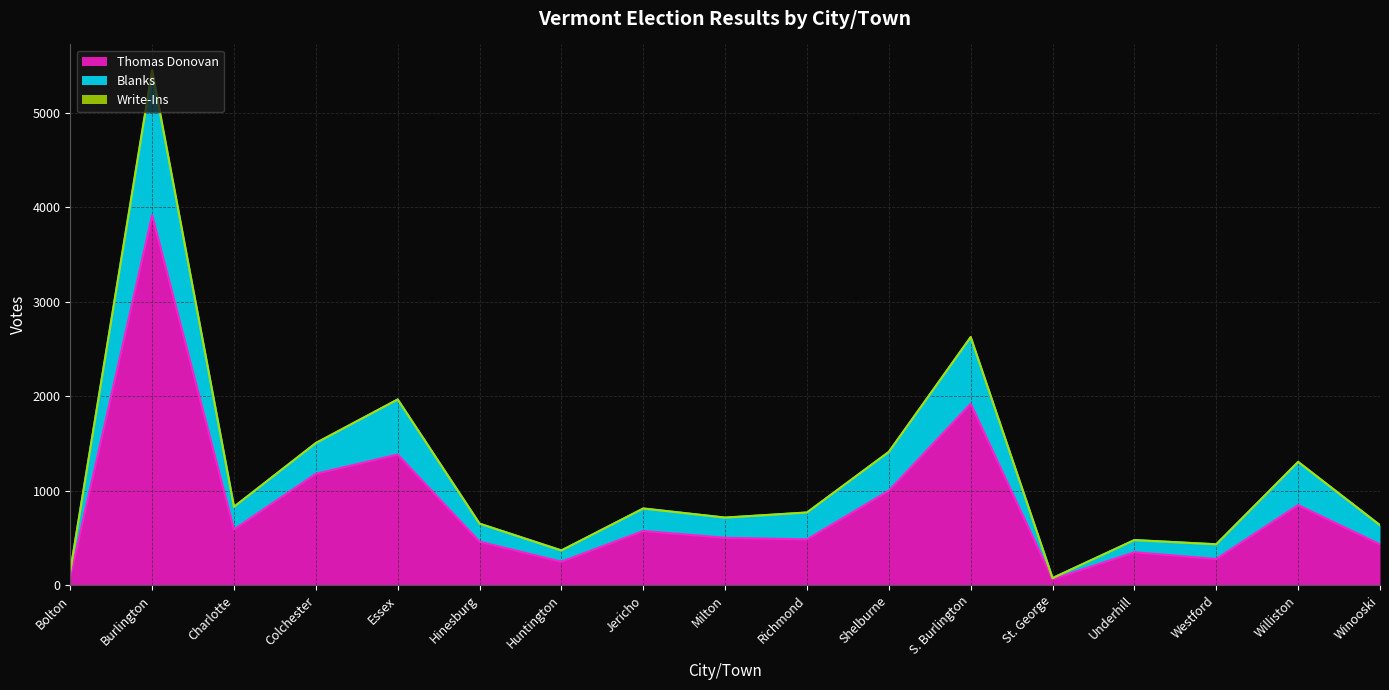

Where does the Thomas Donovan series first go above 500?

Burlington